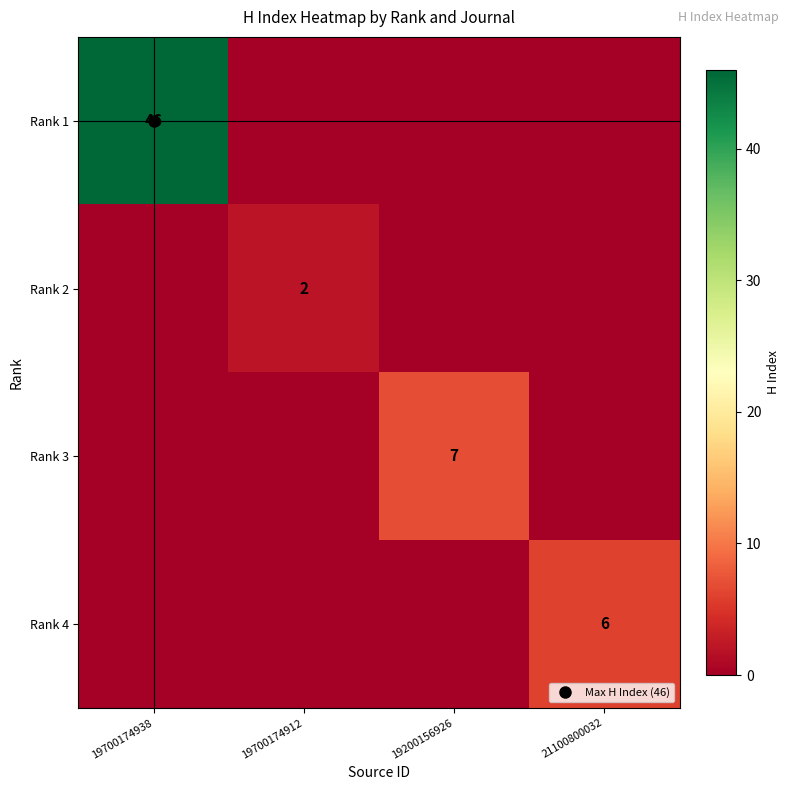

At which category does the chart reach its minimum across all series?

19700174912